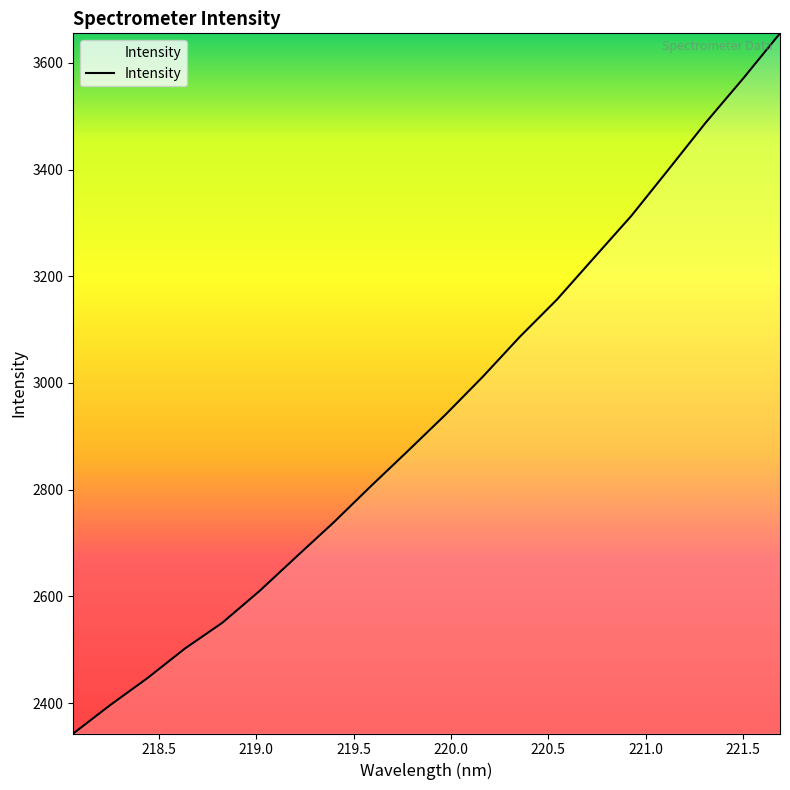

How many distinct data groups are displayed?

1